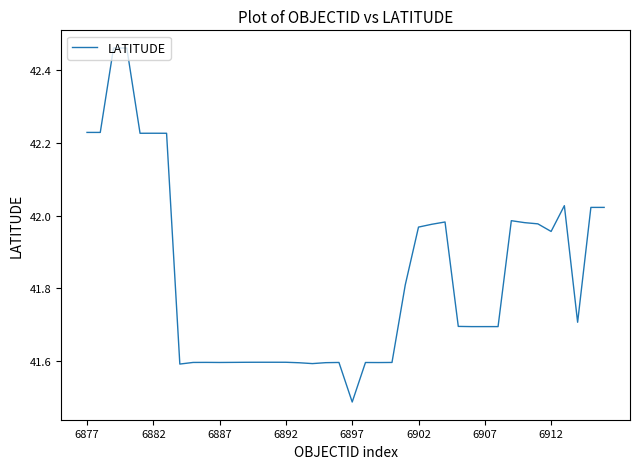

Where is the data nearest to the value 41?

6897